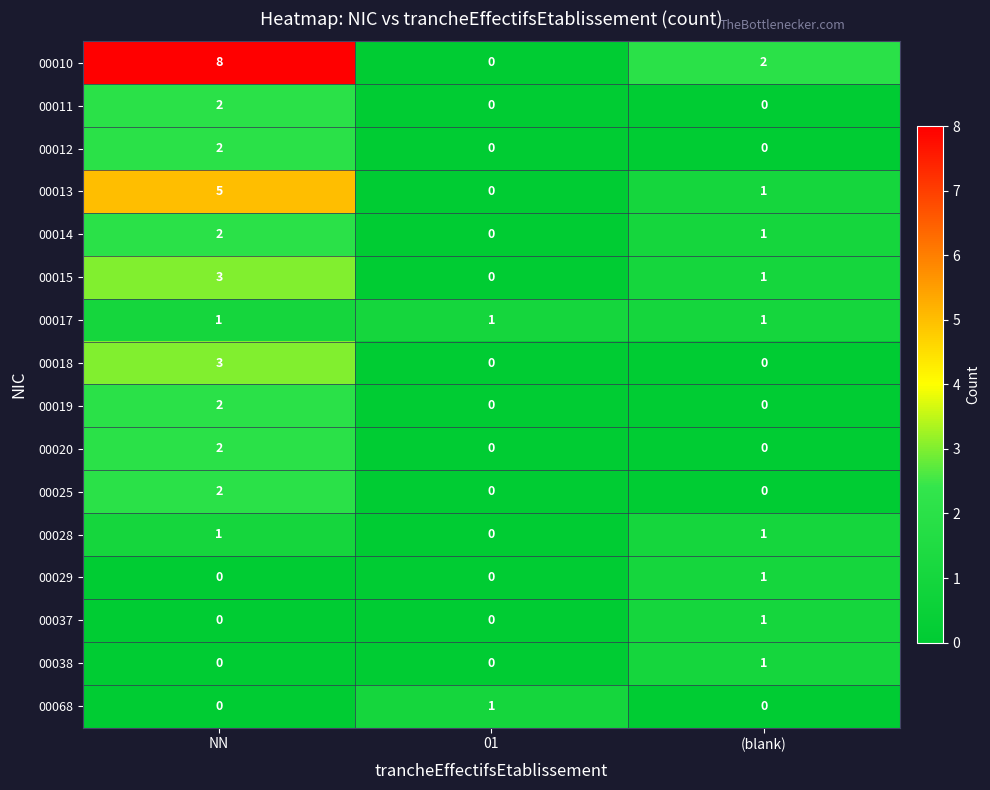

At which category is the sum across all series the highest?

NN